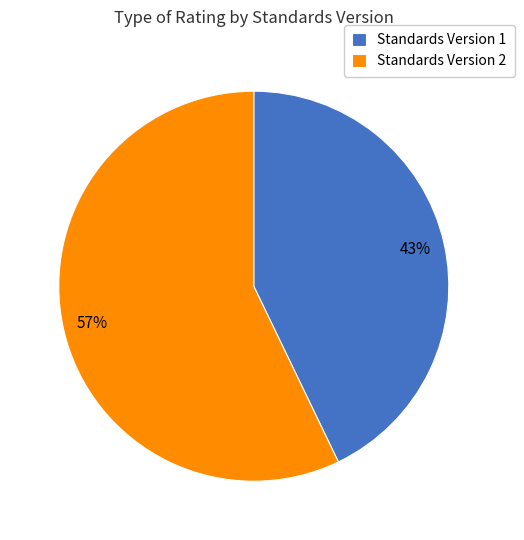

Count the number of slices in the pie.

2